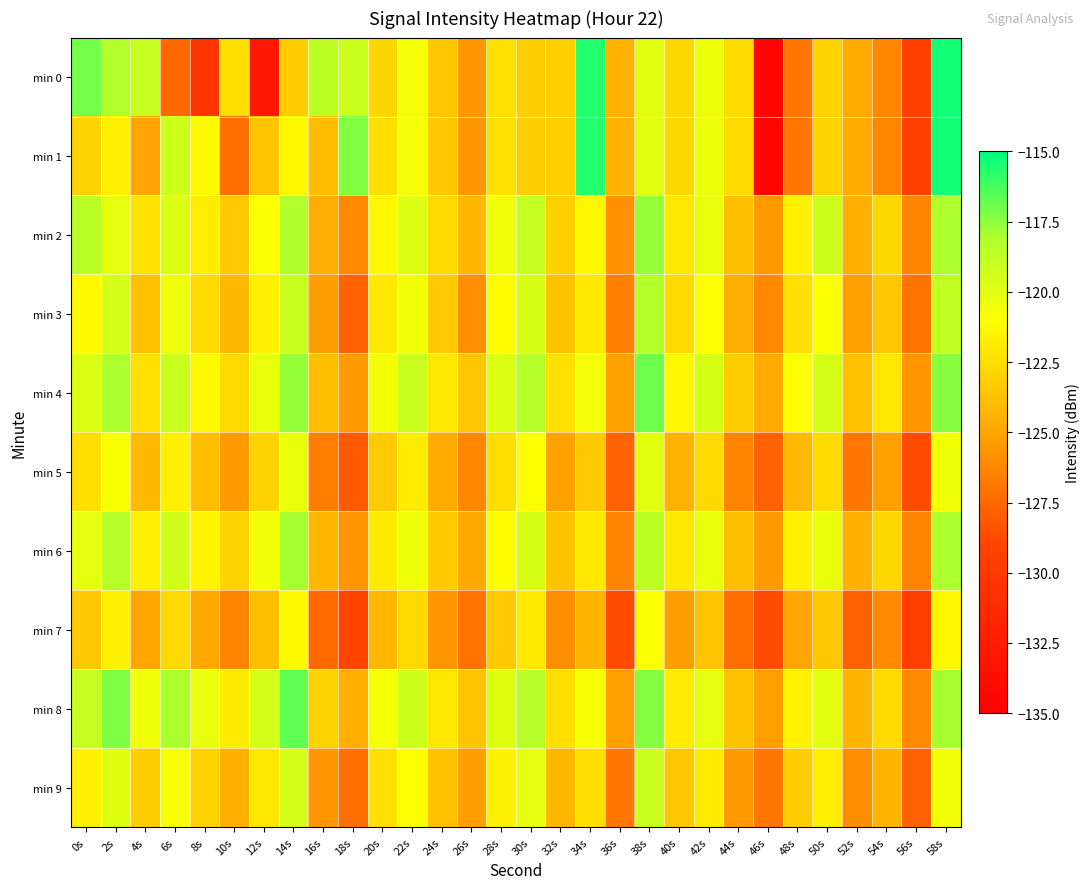

Which series has the widest spread of values?

min 0